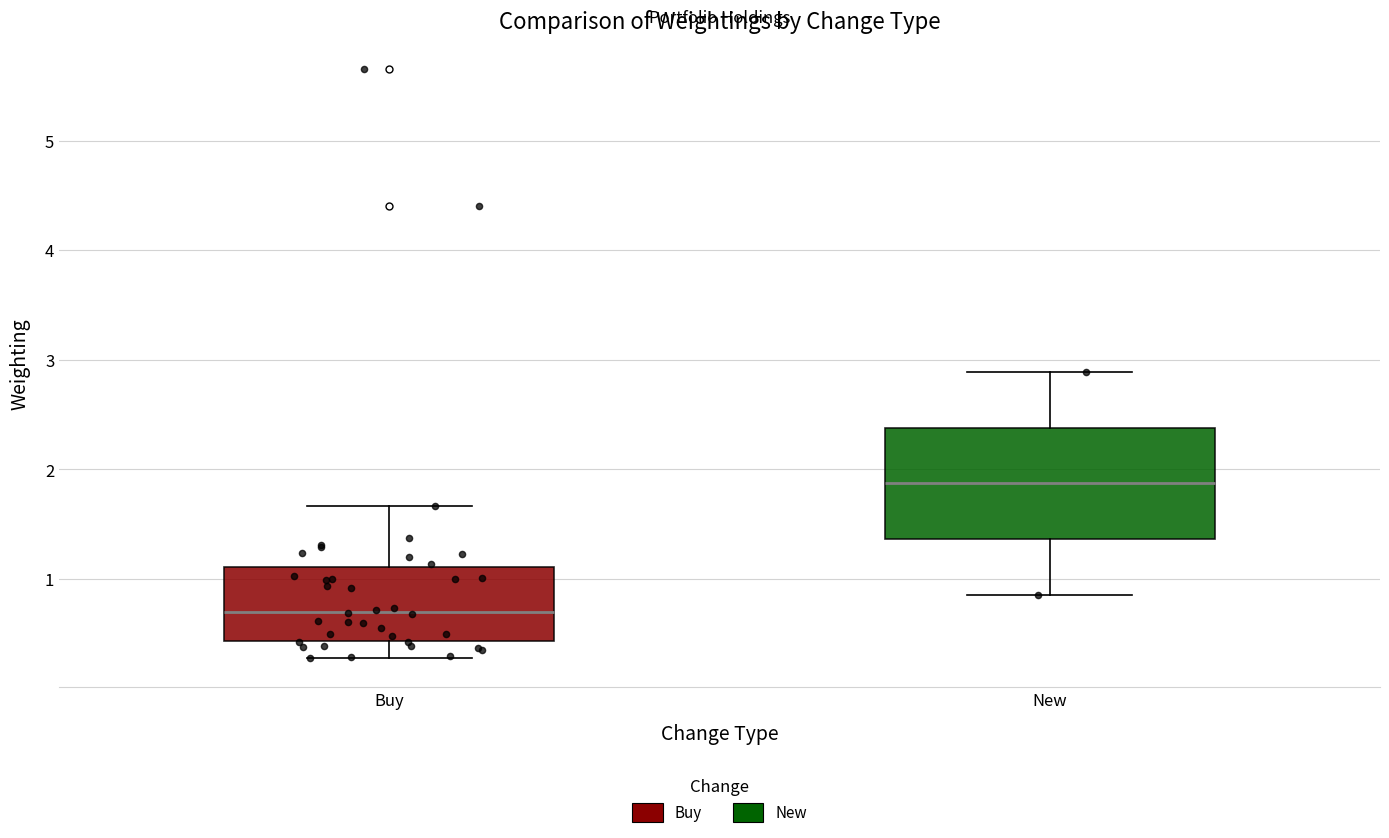

Reading left to right, read every box against the y-axis: the position of its median line, the range the box covers, and the ends of its whiskers. The values are not printed on the chart, so give them approximately, as read against the axis.

Buy: median 0.7, box 0.4 to 1.1, whiskers 0.3 to 1.7
New: median 1.9, box 1.4 to 2.4, whiskers 0.9 to 2.9